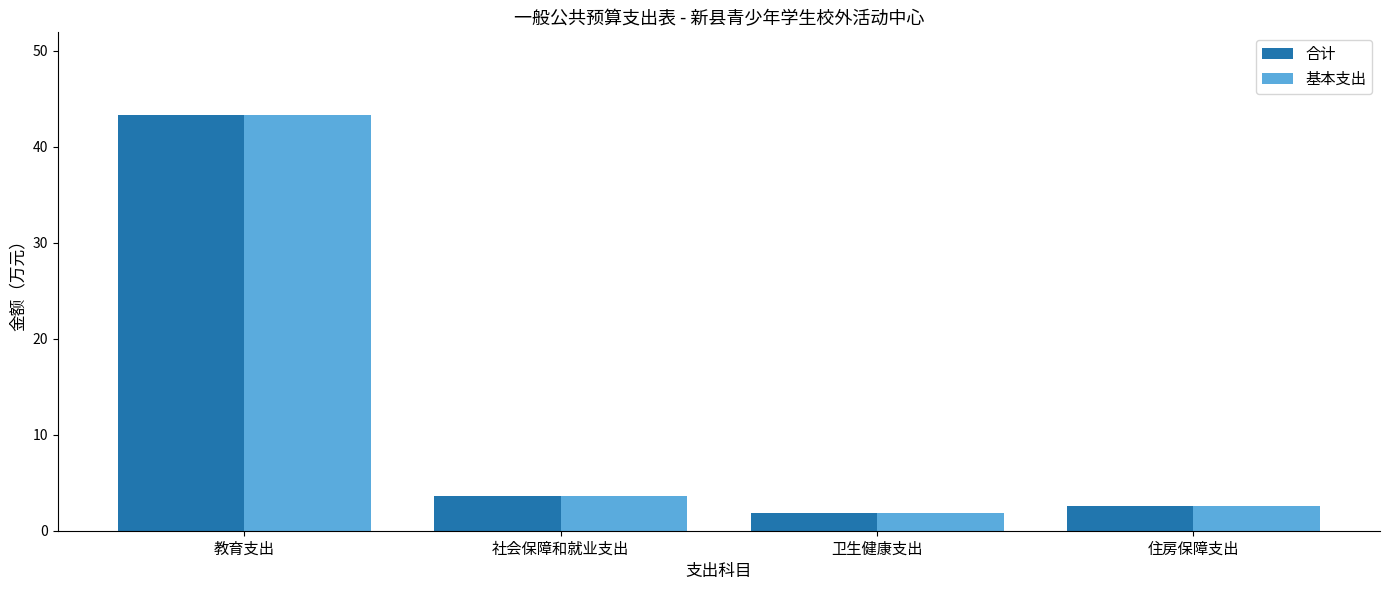

The value of 基本支出 at 卫生健康支出 is 1.8. True or false?

True